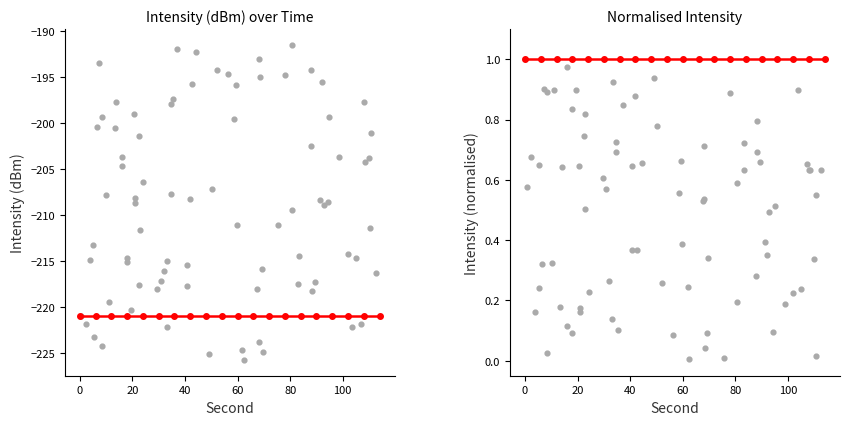

Which series contains the highest Y value?

intensity(dBm) normalised